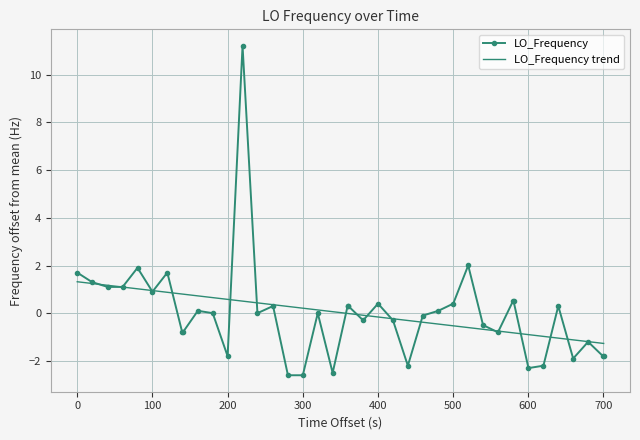

What is the smallest value displayed?

-2.6